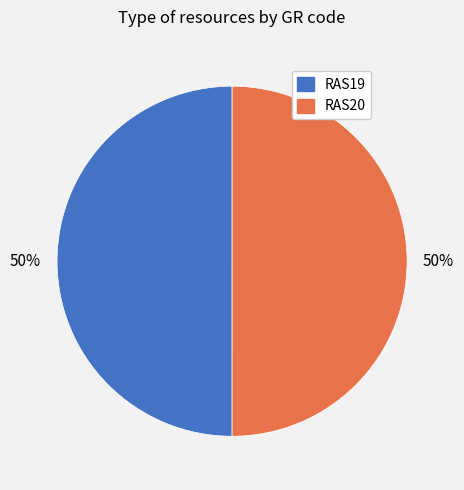

Is it true that RAS20 is 50% of the pie?

True